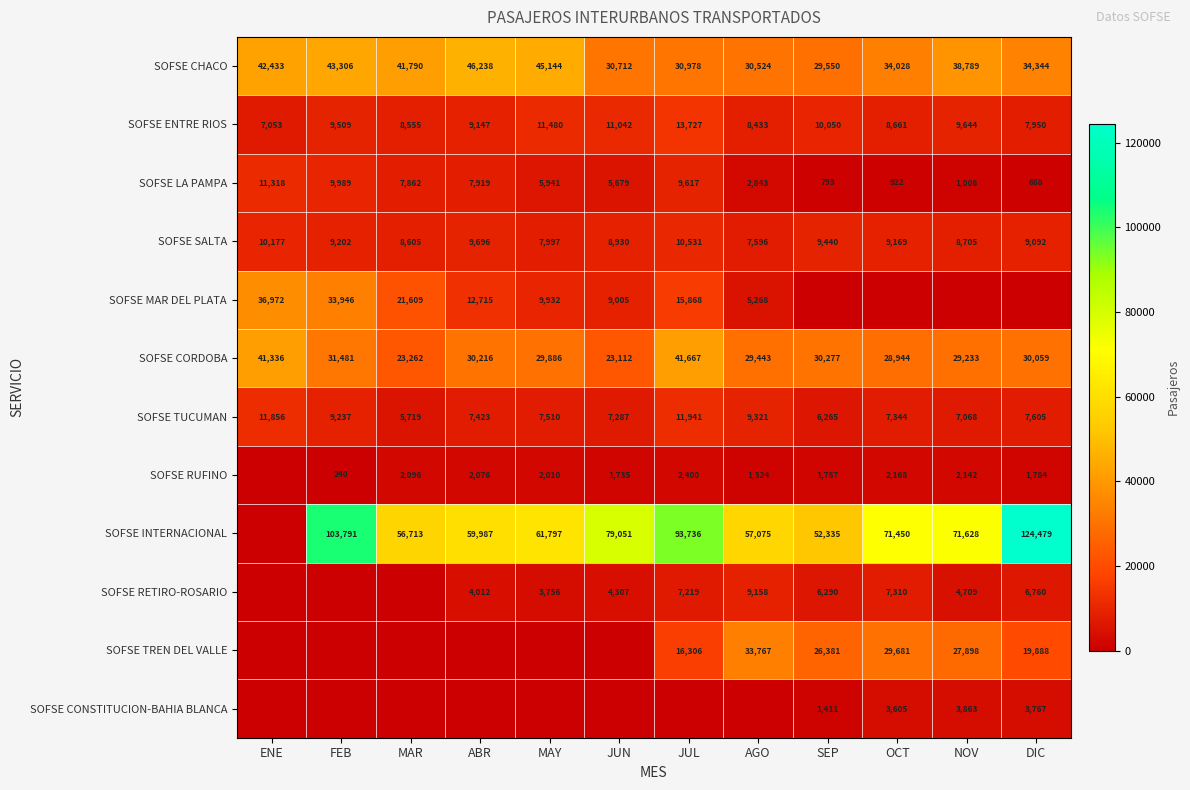

List the labels in order of SOFSE ENTRE RIOS value, smallest first.

ENE, DIC, AGO, MAR, OCT, ABR, FEB, NOV, SEP, JUN, MAY, JUL